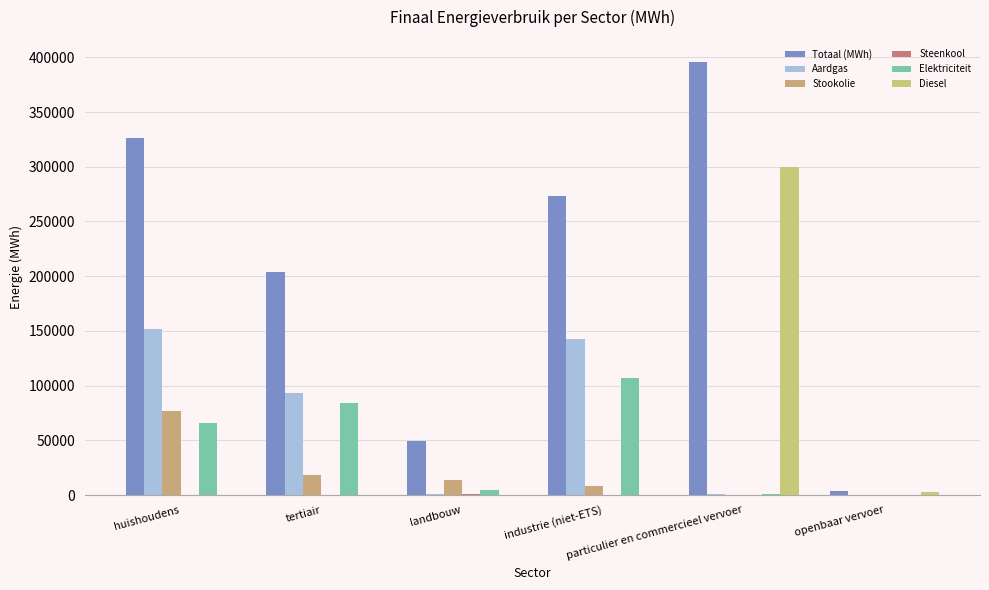

How many groups of bars are there?

6